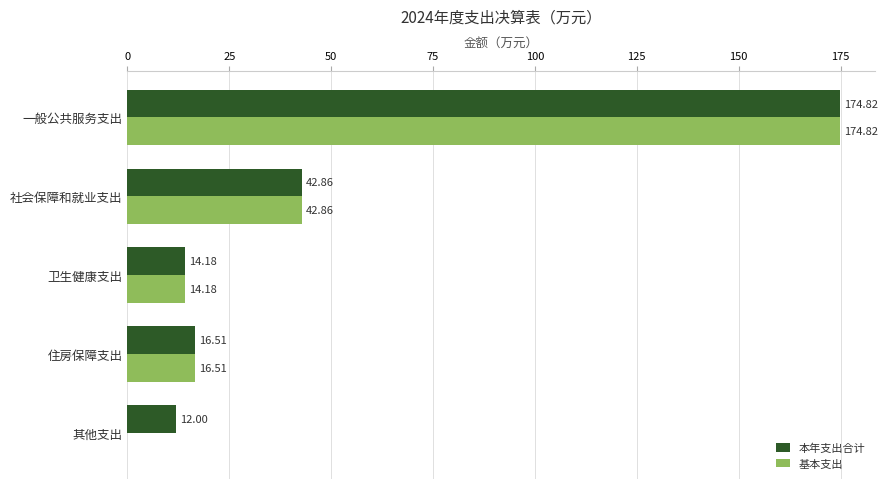

What is the total value across all series at 卫生健康支出?

28.4